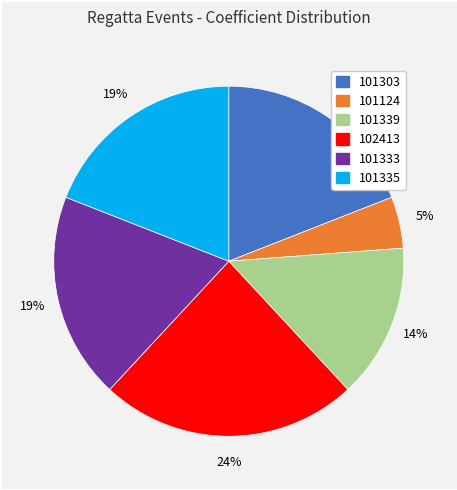

Which has a higher value, 101335 or 102413?

102413